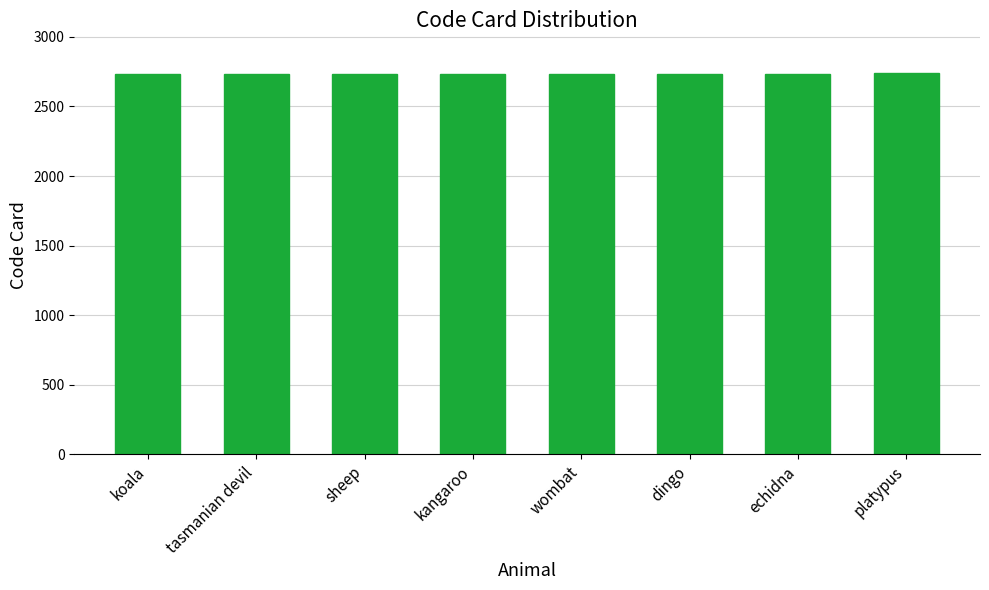

What is the maximum value shown in the chart?

2737